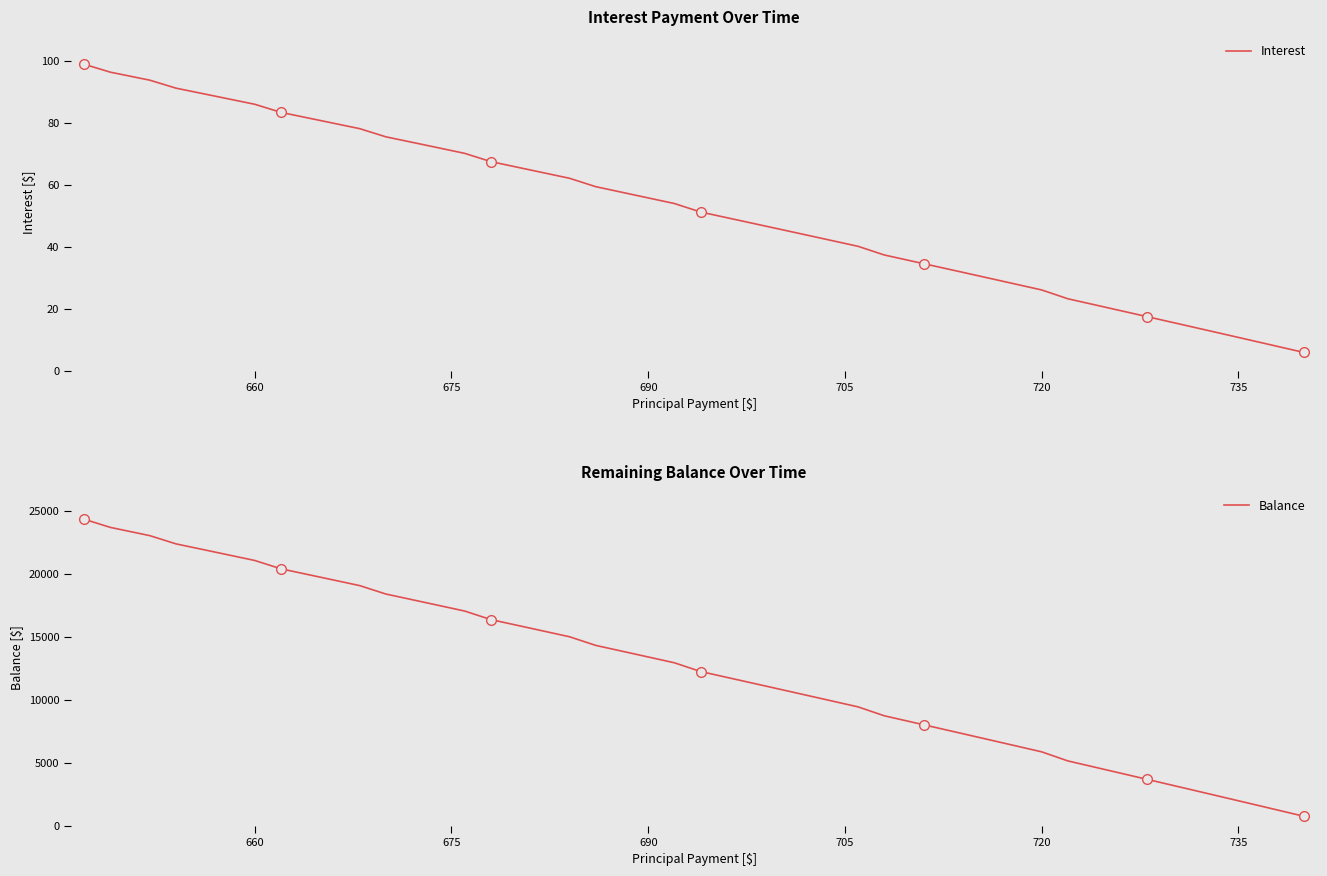

How many distinct data groups are displayed?

2